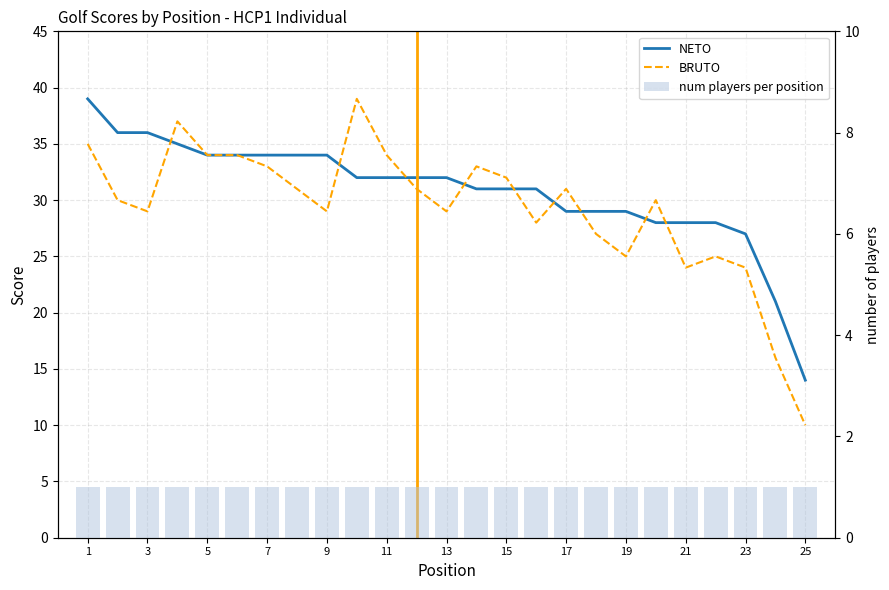

What is the approximate value of NETO at 21?

28